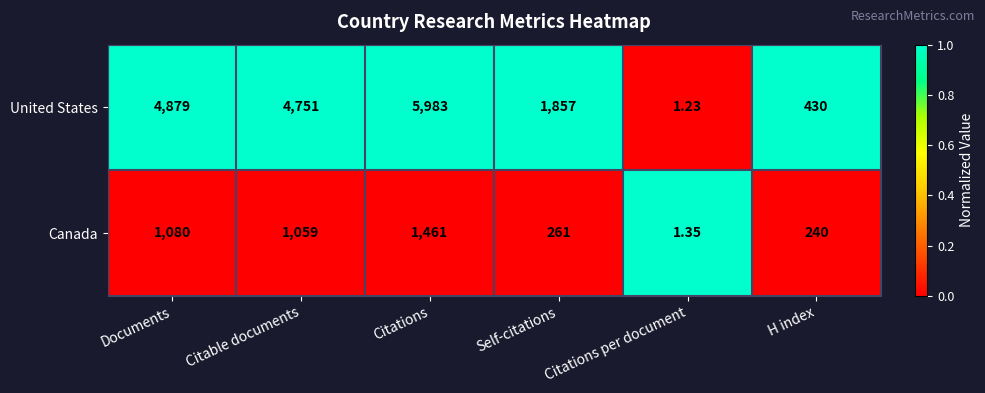

Which series has the largest total across all categories?

United States